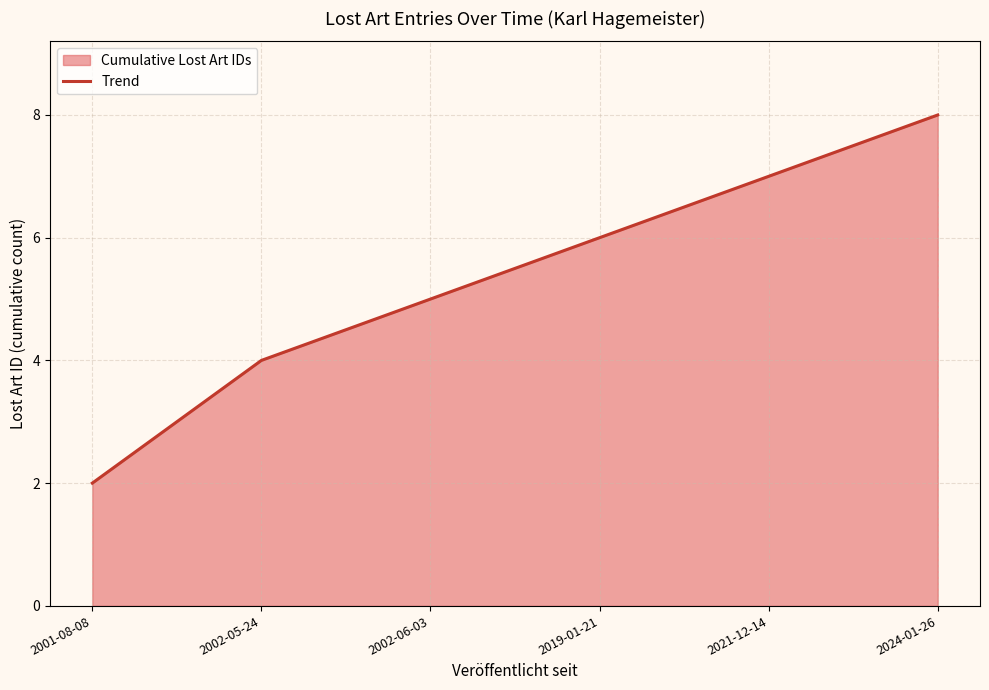

What is the label of the 5th point from the left?

2021-12-14